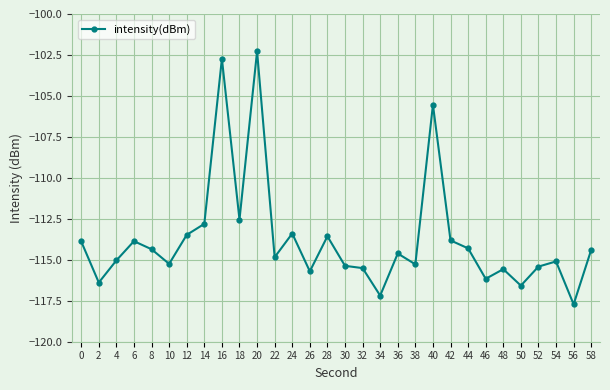

What is the minimum value shown in the chart?

-117.7